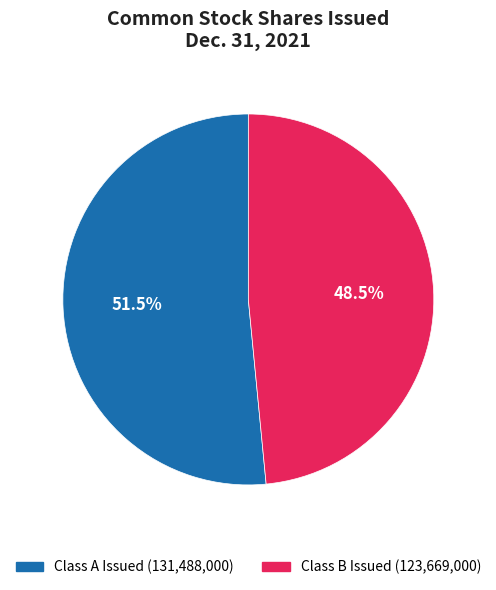

Which category accounts for the majority?

Class A Issued